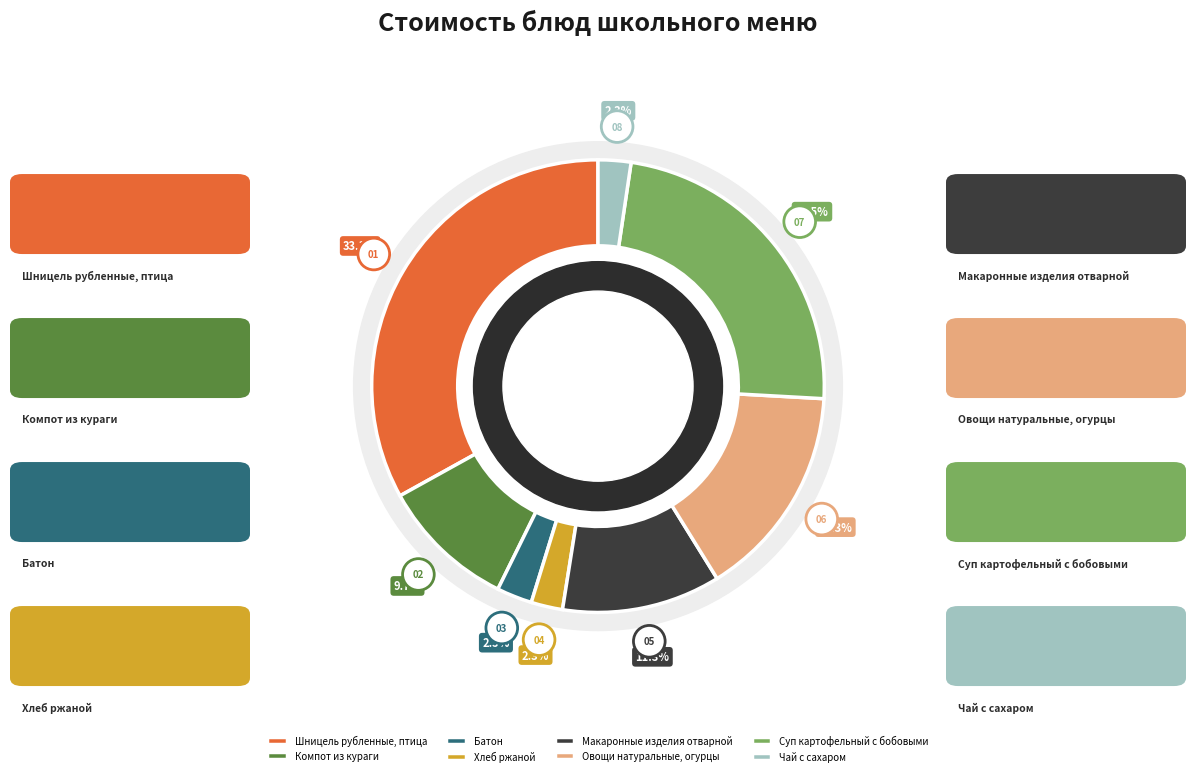

What is the ratio of the value at Овощи натуральные, огурцы to the value at Компот из кураги?

1.6